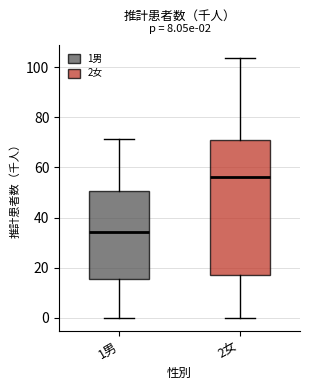

Which box's median line is the highest?

2女